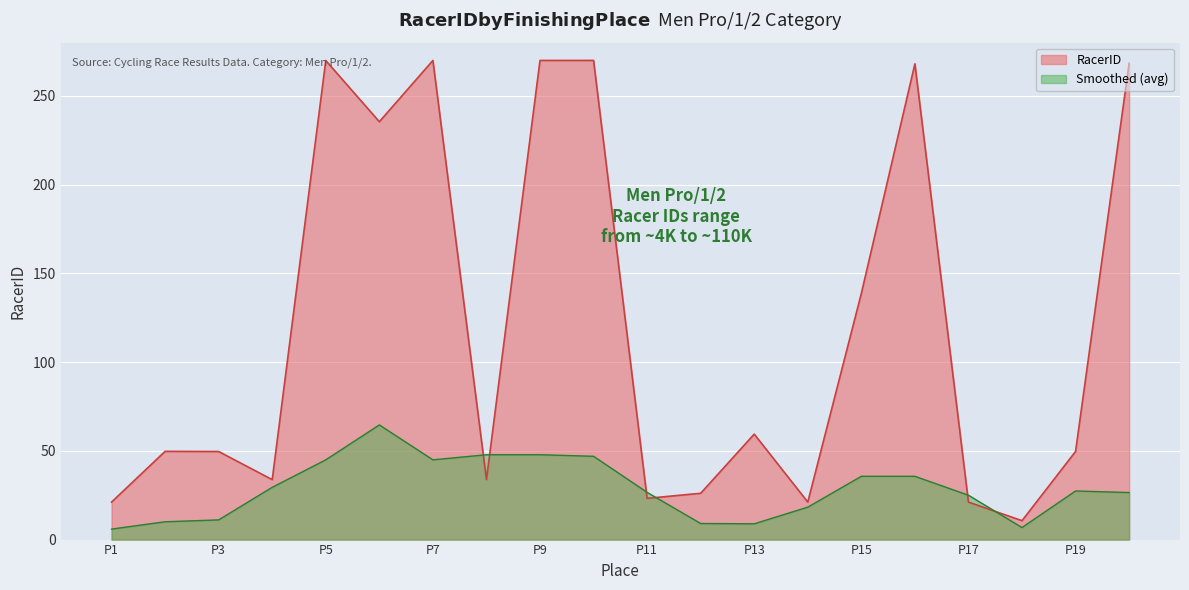

Reading right to left, extract all data points from this chart.

268.4	49.7	10.6	21.1	268.1	138.7	21.1	59.4	26.1	23.2	270.0	270.0	33.8	270.0	235.5	269.9	33.8	49.6	49.7	21.1